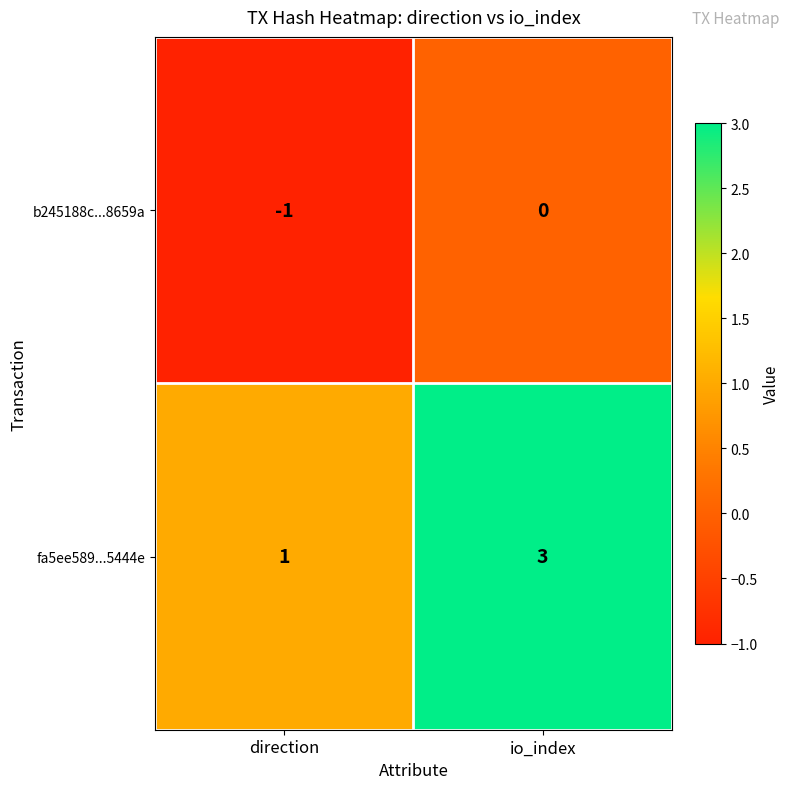

Which series has the widest spread of values?

fa5ee589...5444e